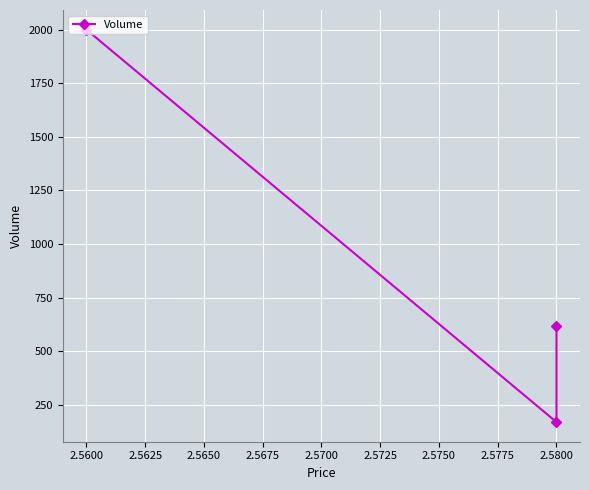

The value at 2.5600 is 3320. True or false?

False